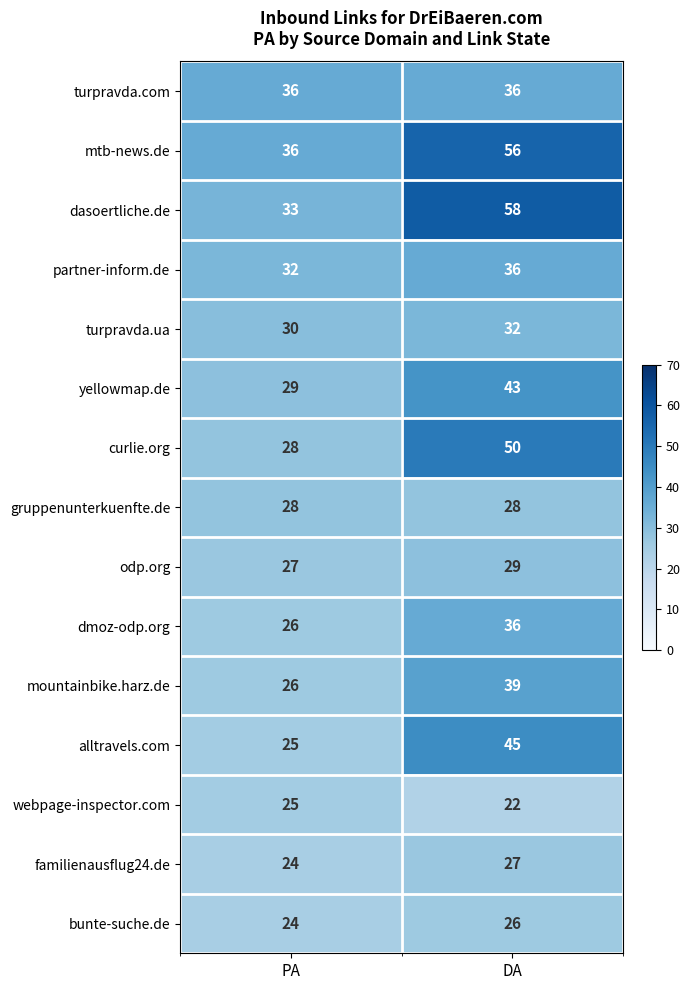

Which category has the highest value across all series?

DA